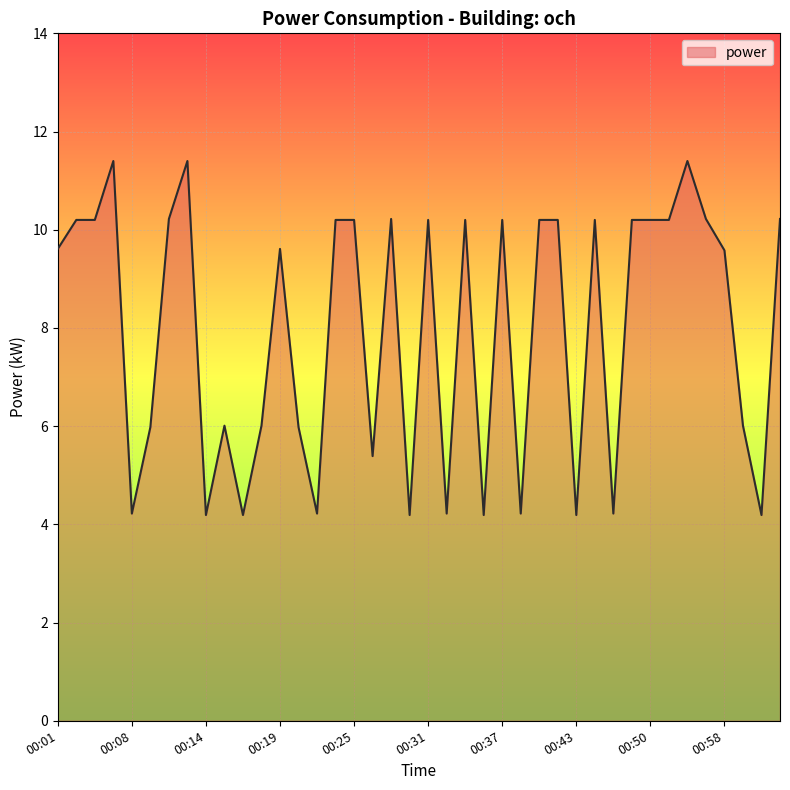

What is the minimum value shown in the chart?

4.2